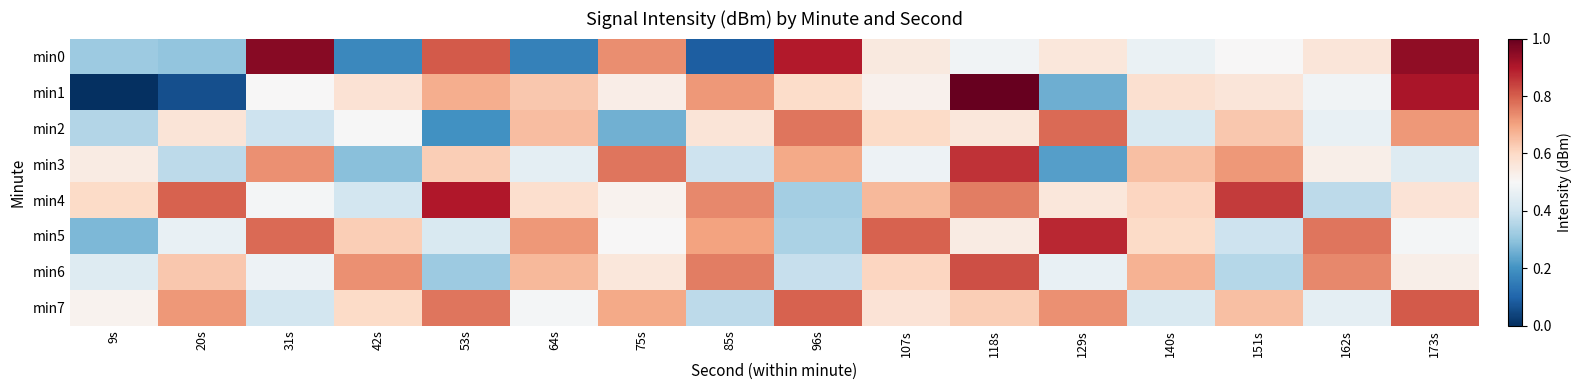

Rank the series by their maximum value, from lowest to highest.

min2, min7, min6, min3, min5, min4, min0, min1